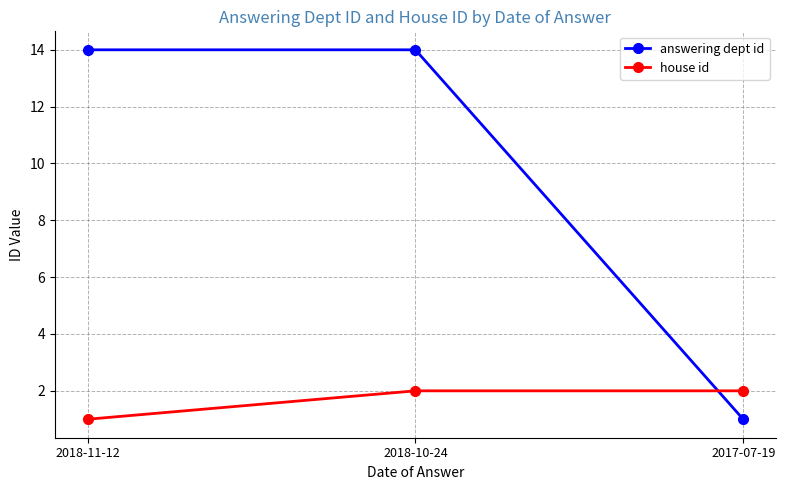

List the series in order of their overall mean, lowest first.

house id, answering dept id